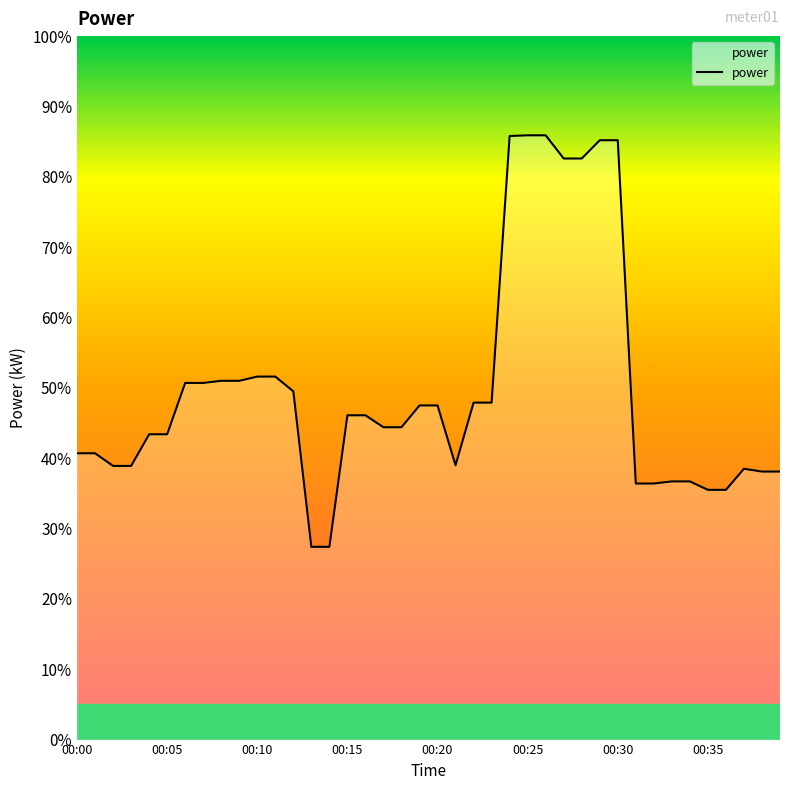

Where does the data first go above 4?

00:00